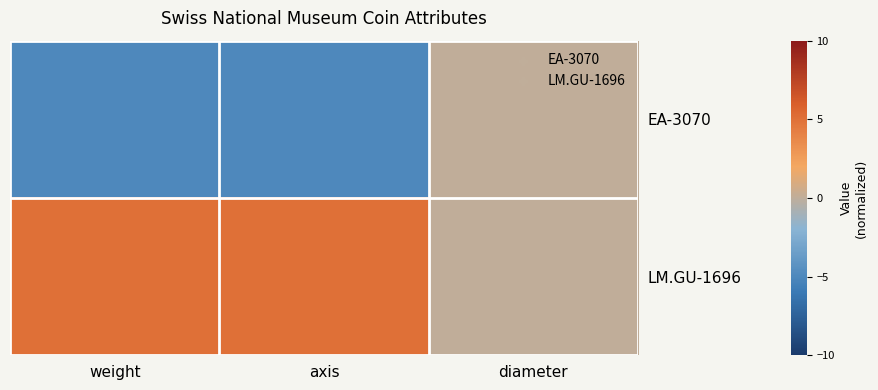

Reading left to right, extract all data points from this chart.

EA-3070: weight=-5	axis=-5	diameter=0
LM.GU-1696: weight=5	axis=5	diameter=0